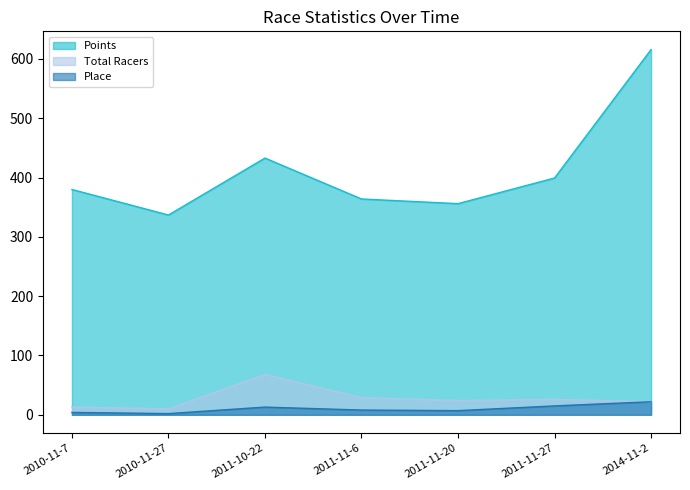

How many interior local valleys does the Points series have?

2